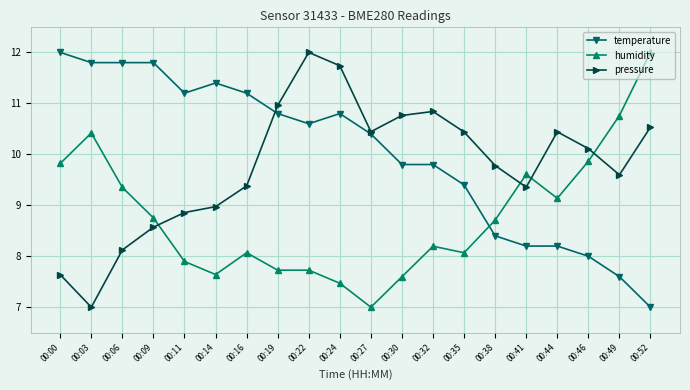

How many intersections are there between humidity and temperature?

1